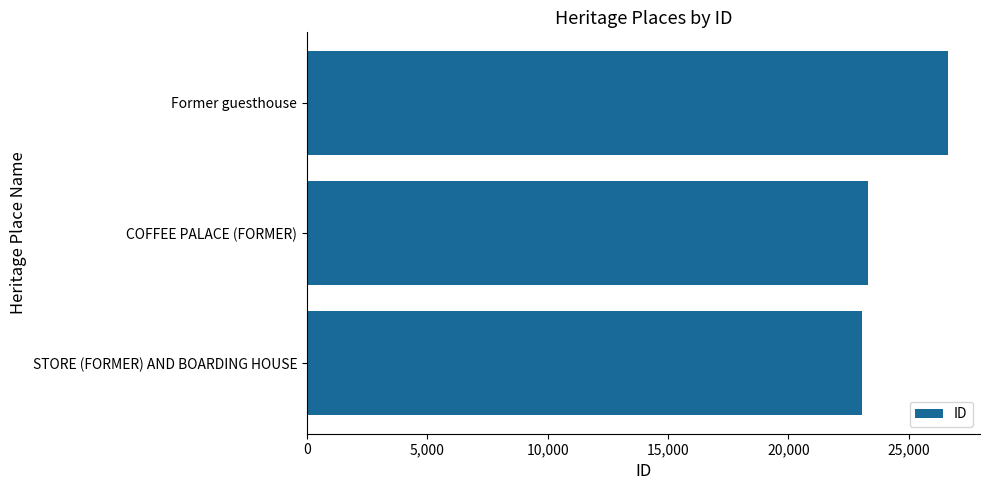

The chart shows a value of 30999 at COFFEE PALACE (FORMER). True or false?

False